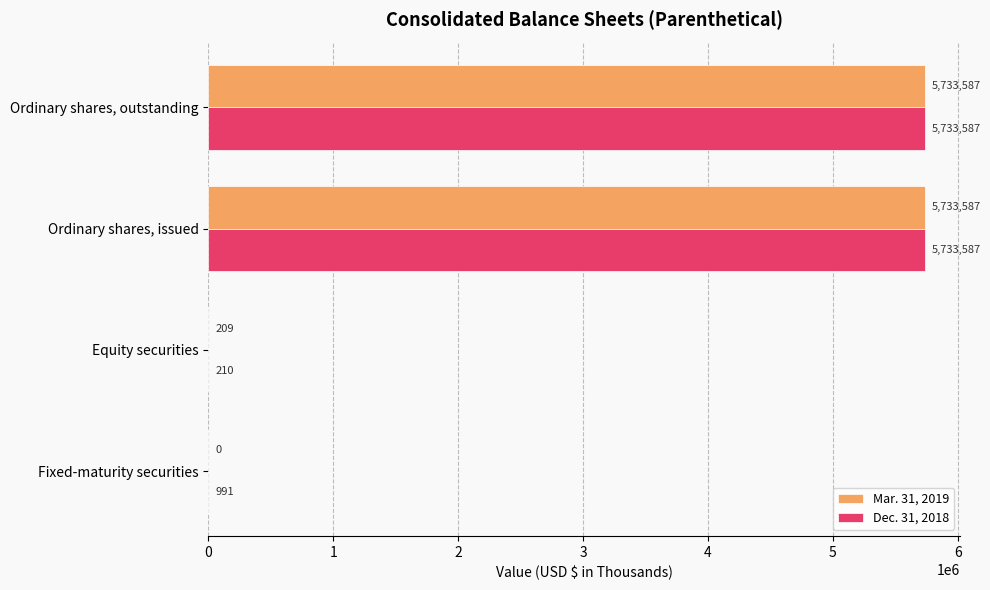

What is the sum of the Mar. 31, 2019 values at Equity securities and Fixed-maturity securities?

209